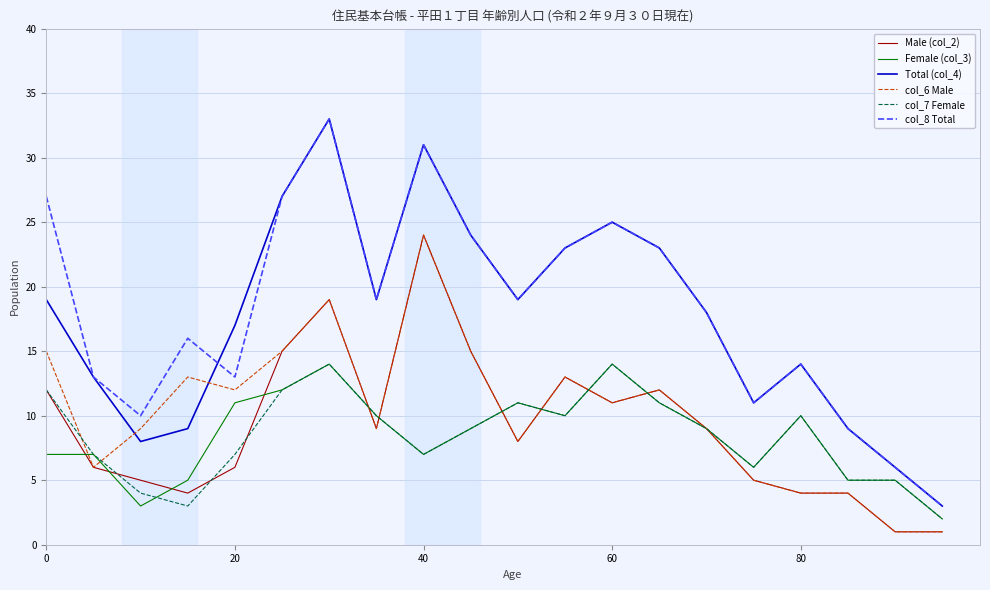

What is the highest value of the Total (col_4) series?

33